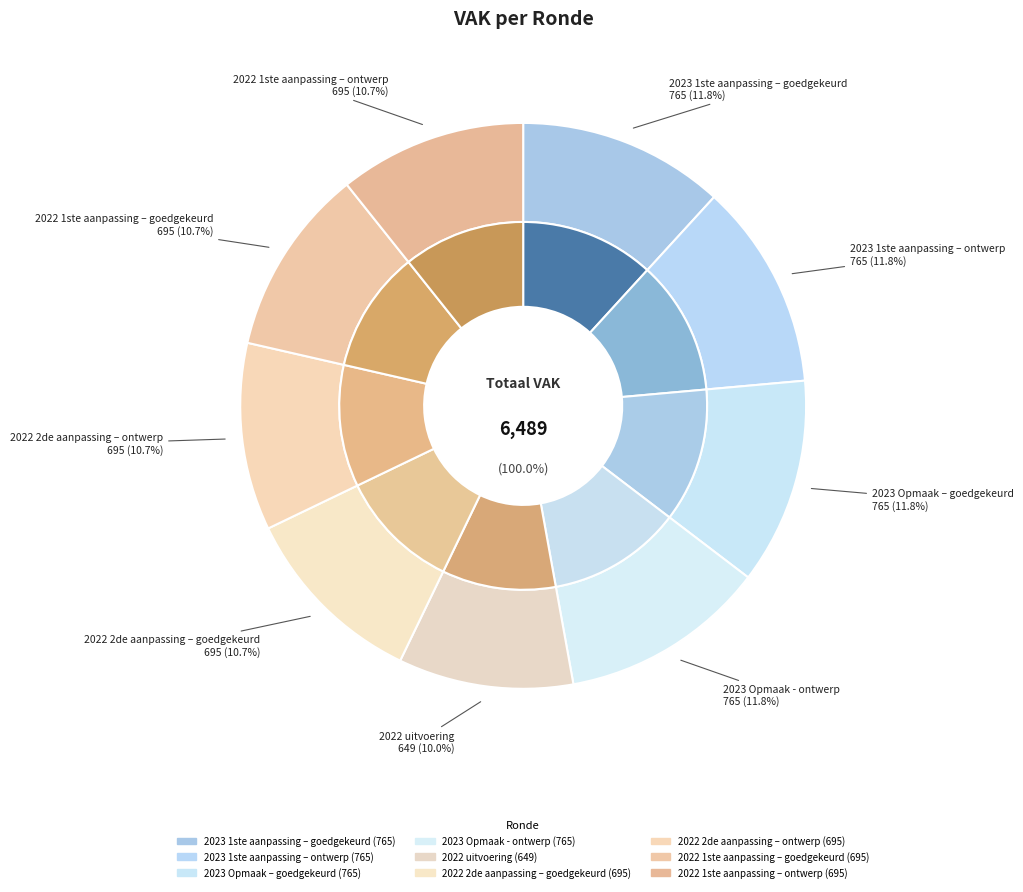

What is the change in value from 2023 Opmaak - ontwerp to 2022 1ste aanpassing – ontwerp?

-70